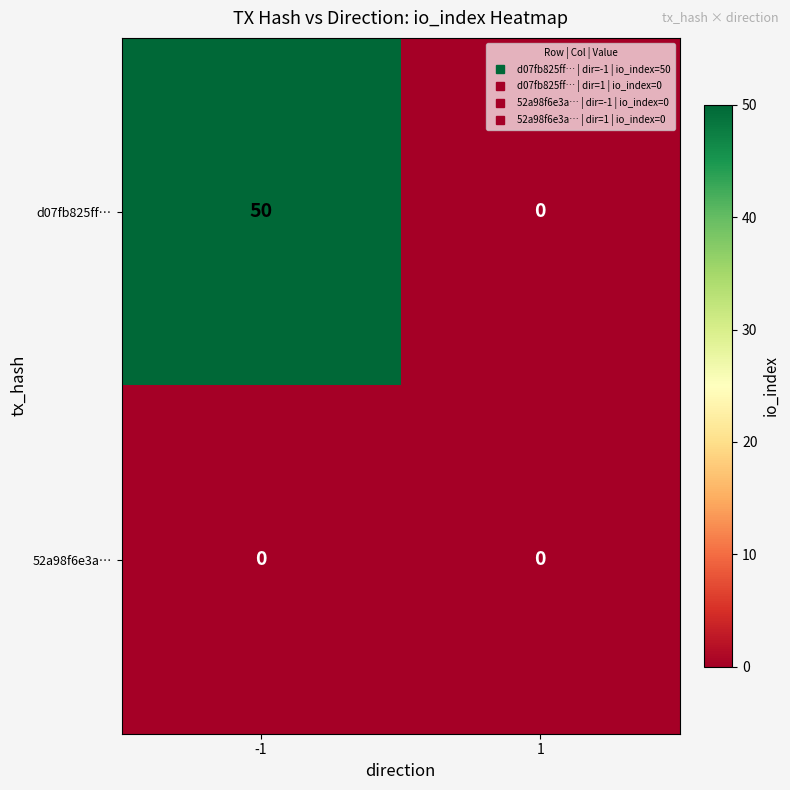

Which series changed the most between -1 and 1?

d07fb825ff…